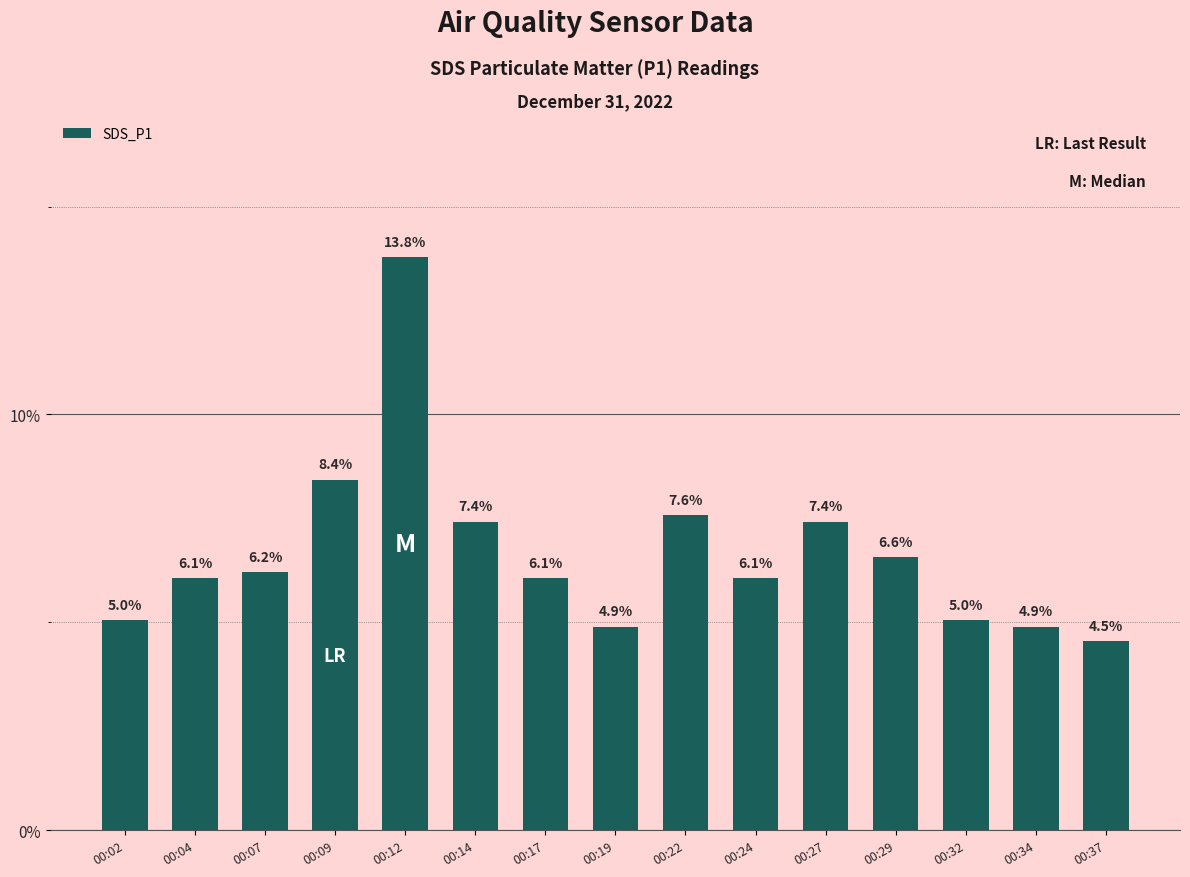

What is the difference between the second highest and second lowest values?

3.5